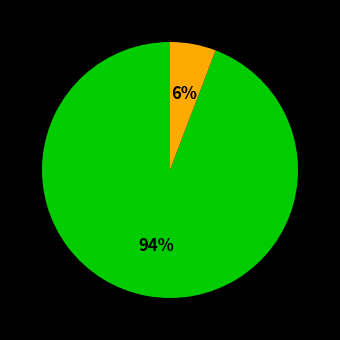

To the nearest percent, what is the average slice percentage?

50%